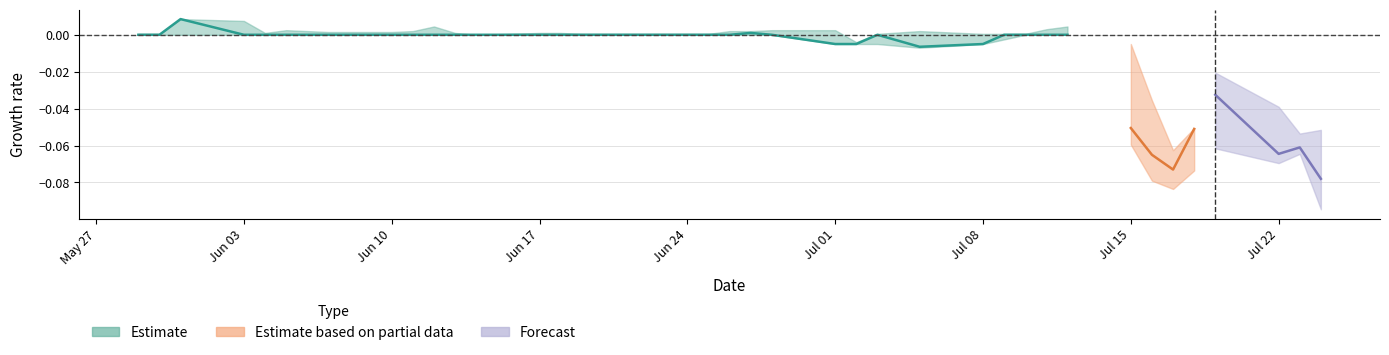

Between 2013-07-18 and 2013-06-28, which is larger?

2013-06-28